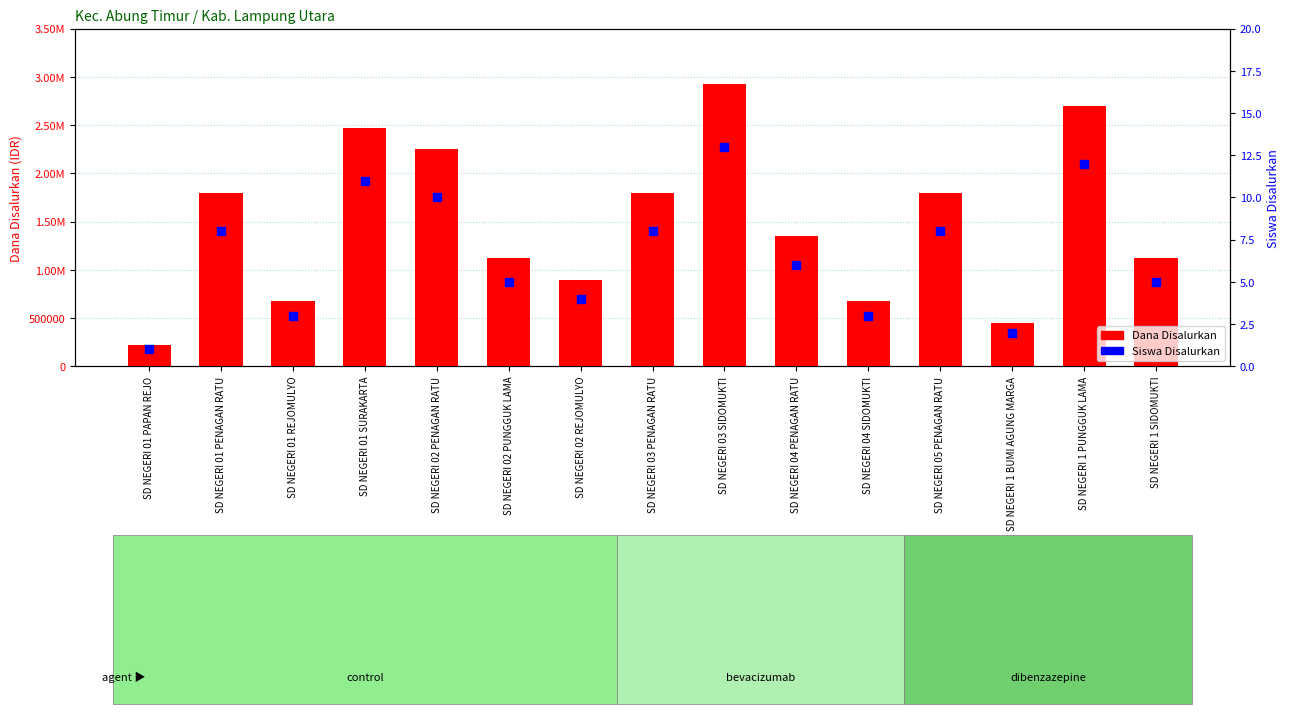

At which category is the sum across all series the highest?

SD NEGERI 03 SIDOMUKTI